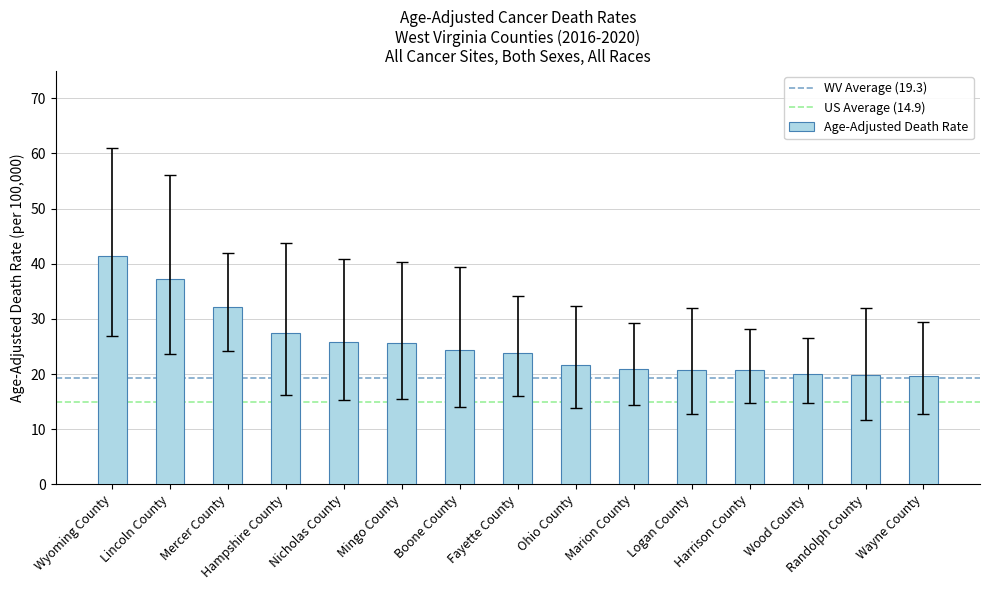

Approximately how many times larger is the value at Wood County compared to Mercer County?

0.6